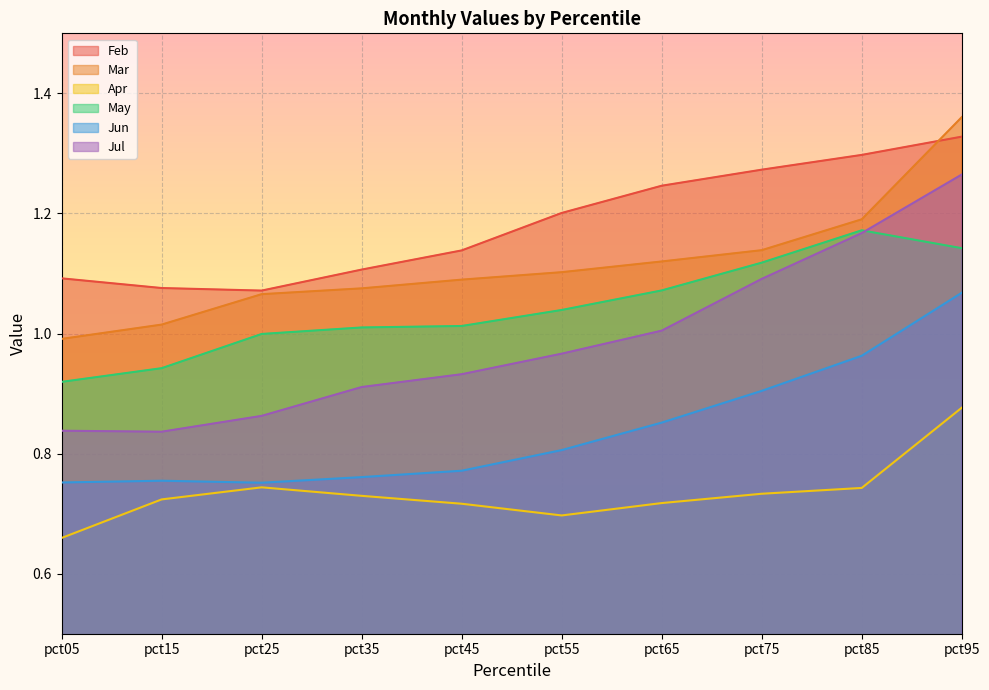

Reading left to right, extract all data points from this chart.

Feb: 1.1	1.1	1.1	1.1	1.1	1.2	1.2	1.3	1.3	1.3
Mar: 1.0	1.0	1.1	1.1	1.1	1.1	1.1	1.1	1.2	1.4
Apr: 0.7	0.7	0.7	0.7	0.7	0.7	0.7	0.7	0.7	0.9
May: 0.9	0.9	1.0	1.0	1.0	1.0	1.1	1.1	1.2	1.1
Jun: 0.8	0.8	0.8	0.8	0.8	0.8	0.9	0.9	1.0	1.1
Jul: 0.8	0.8	0.9	0.9	0.9	1.0	1.0	1.1	1.2	1.3